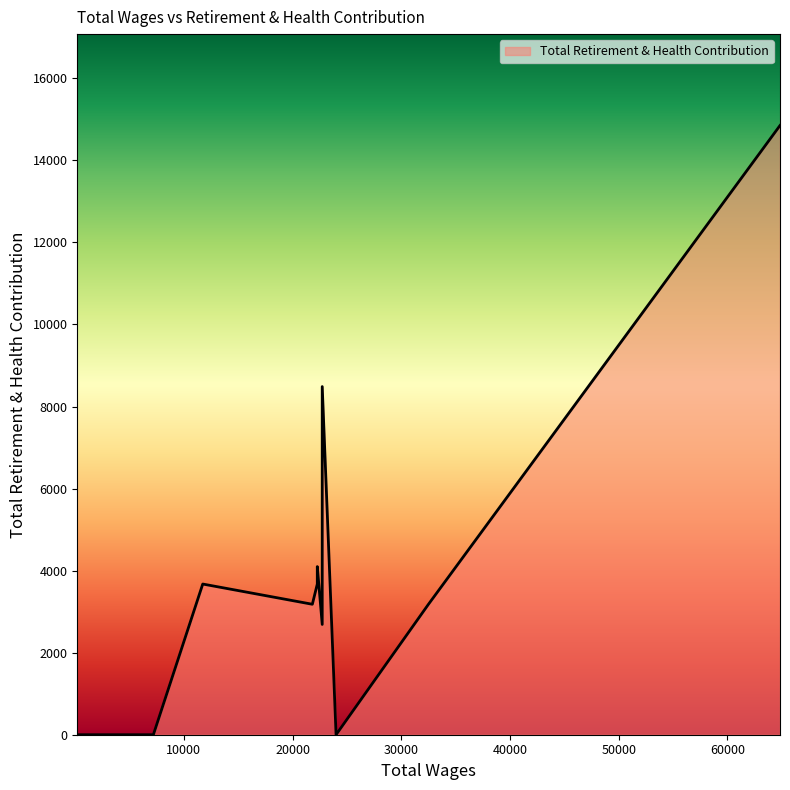

Reading right to left, transcribe all the data shown in this chart.

193.0=0	490.0=0	500.0=0	546.0=0	700.0=0	720.0=0	2213.0=0	3667.0=0	3784.0=0	4224.0=0	4622.0=0	6549.0=0	7193.0=0	11736.0=3673	21818.0=3180	22273.0=4098	22273.0=3673	22727.0=3673	22727.0=2688	22727.0=8486	24000.0=0	32500.0=3180	64839.0=14850